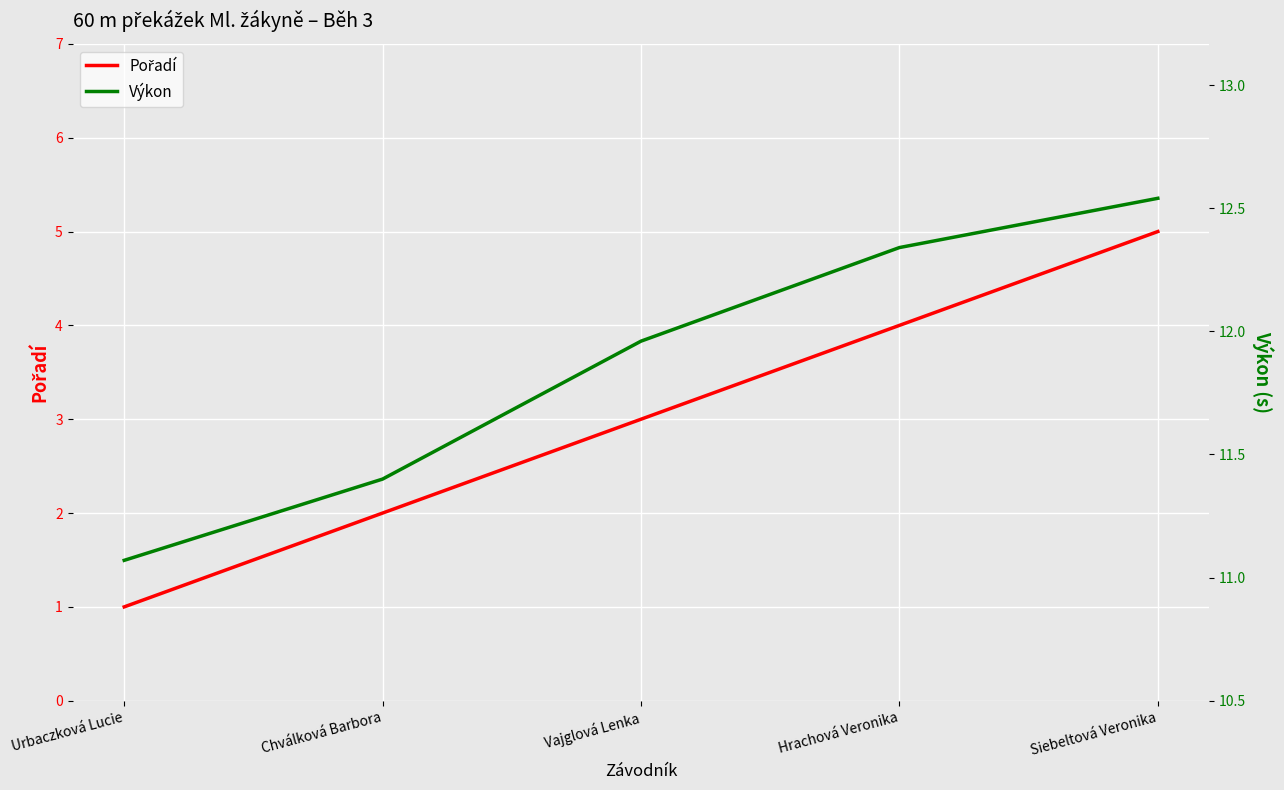

True or false: Výkon and Pořadí intersect in this chart.

False